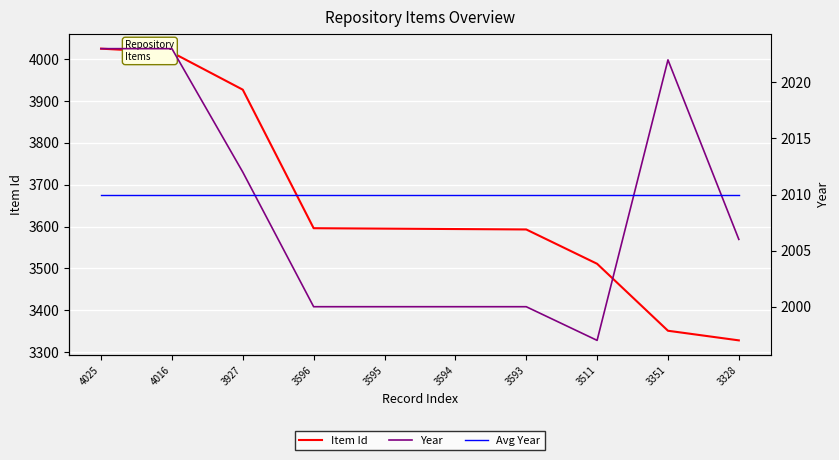

How many series are shown in this chart?

3